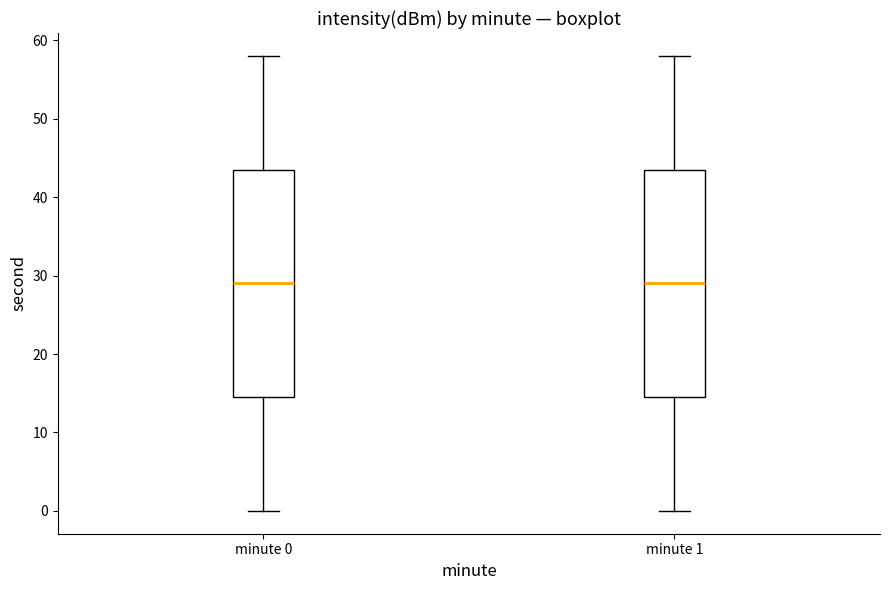

Reading left to right, transcribe this box plot: for each box, give where its median line is, the range the box spans, and where its two whiskers end, as read against the y-axis. The values are not printed on the chart, so give them approximately, as read against the axis.

minute 0: median 29, box 15 to 44, whiskers 0 to 58
minute 1: median 29, box 15 to 44, whiskers 0 to 58